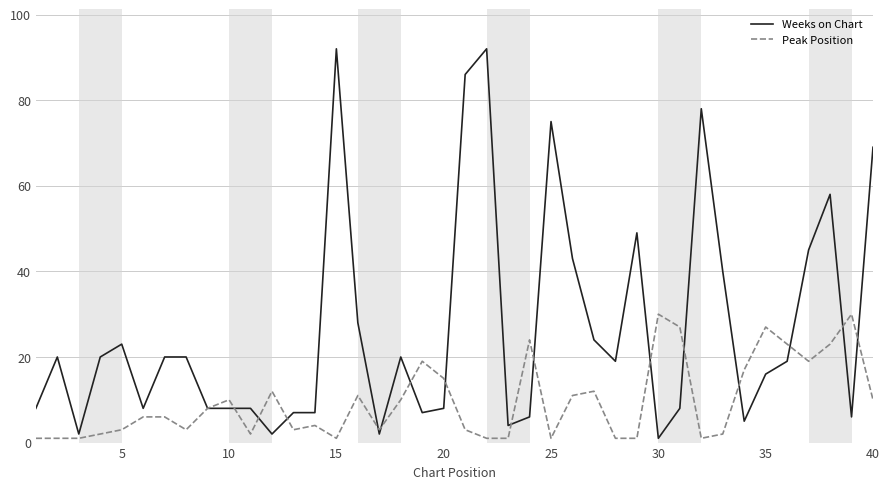

Which series has the widest spread of values?

Weeks on Chart